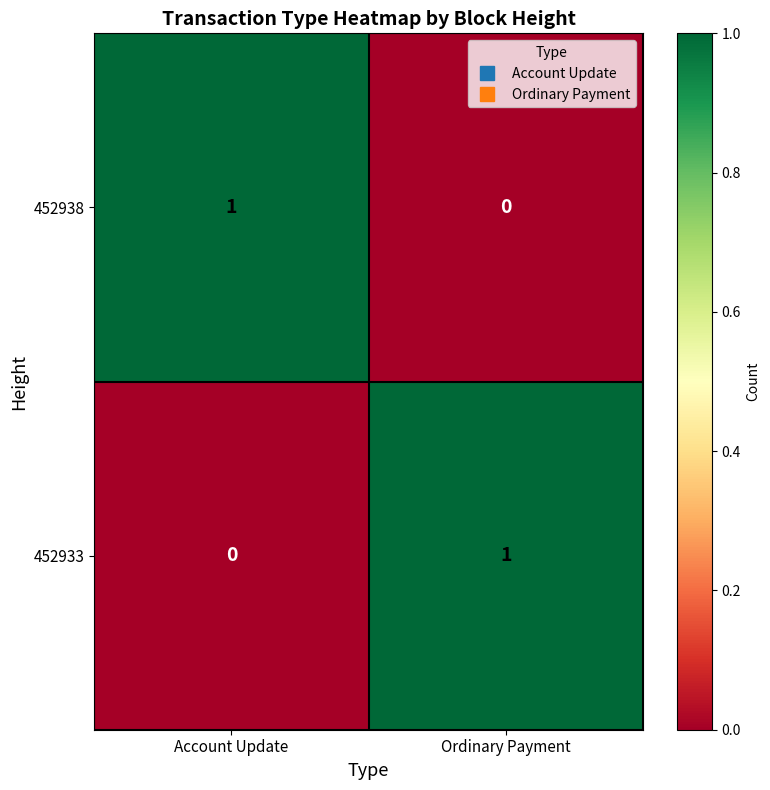

The 452938 series shows 2 at Account Update. True or false?

False